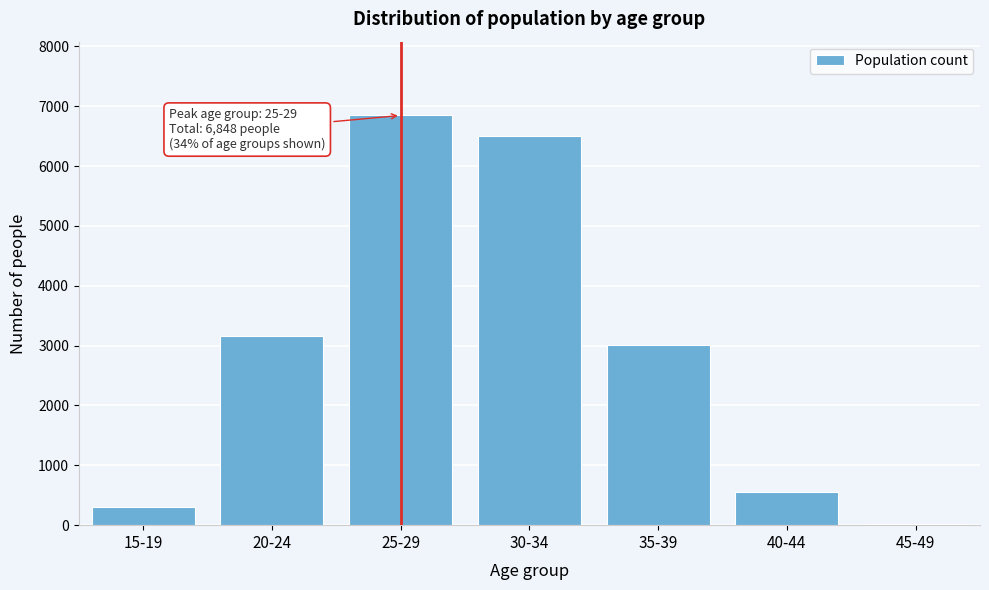

Reading right to left, extract all data points from this chart.

45-49=17	40-44=559	35-39=3009	30-34=6503	25-29=6848	20-24=3158	15-19=306